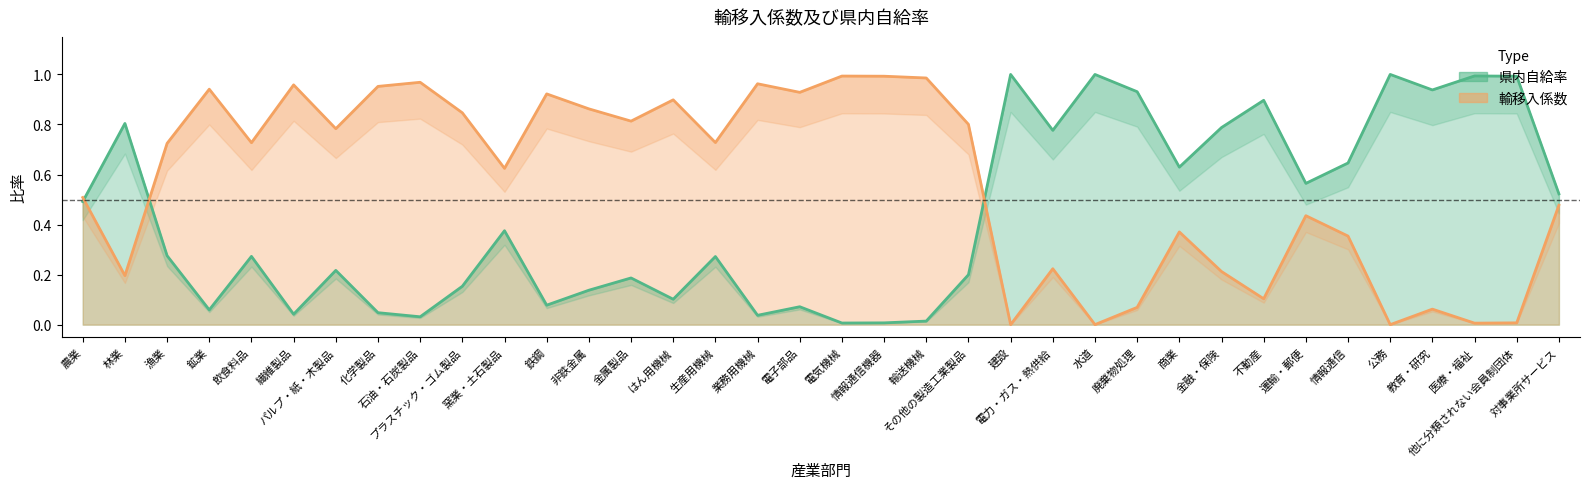

At which category does the chart reach its minimum across all series?

建設